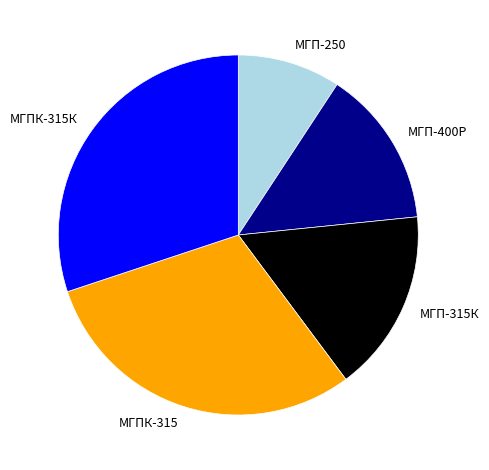

How many slices are in this pie chart?

5